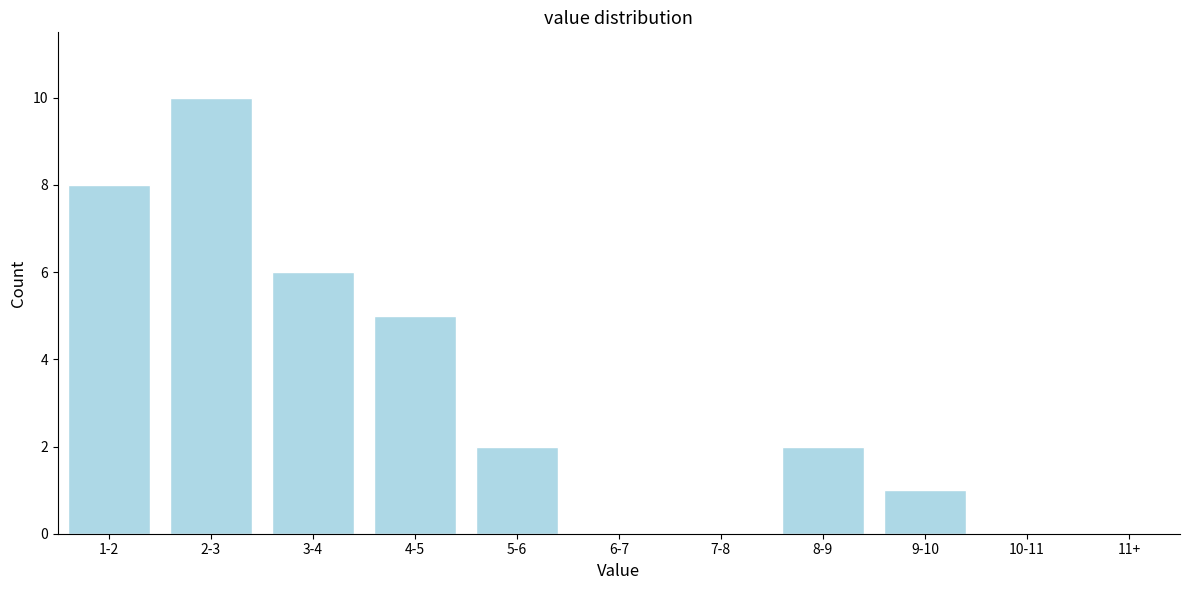

Reading left to right, transcribe all the data shown in this chart.

1-2=8	2-3=10	3-4=6	4-5=5	5-6=2	6-7=0	7-8=0	8-9=2	9-10=1